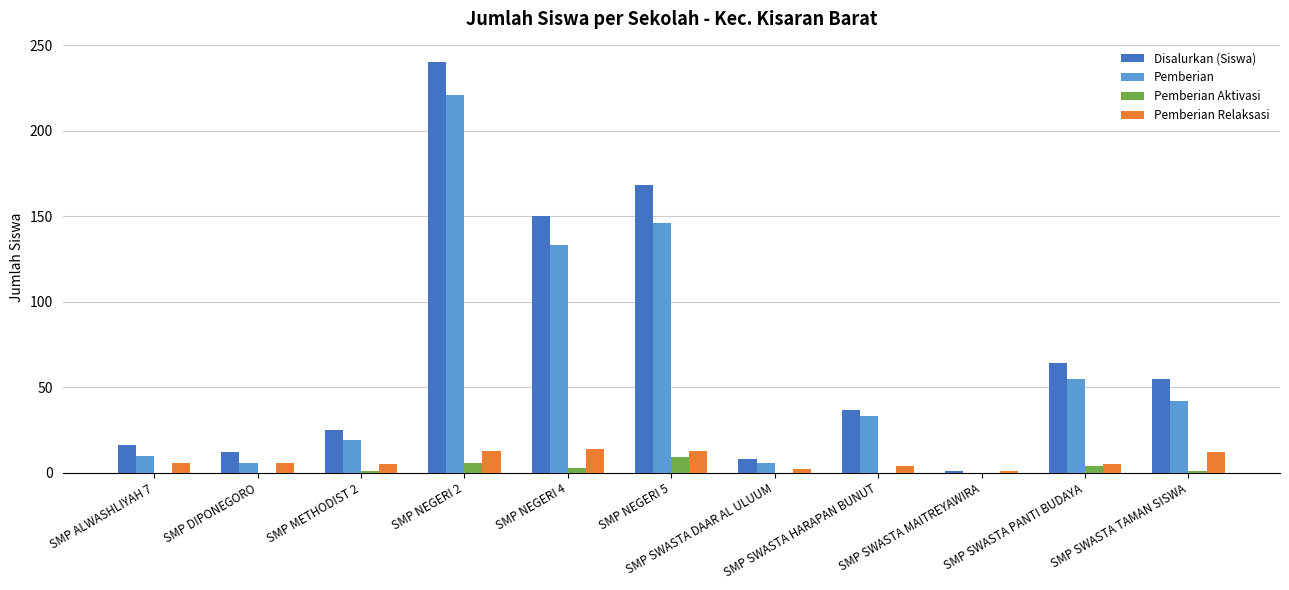

What is the maximum value for Pemberian Relaksasi?

14